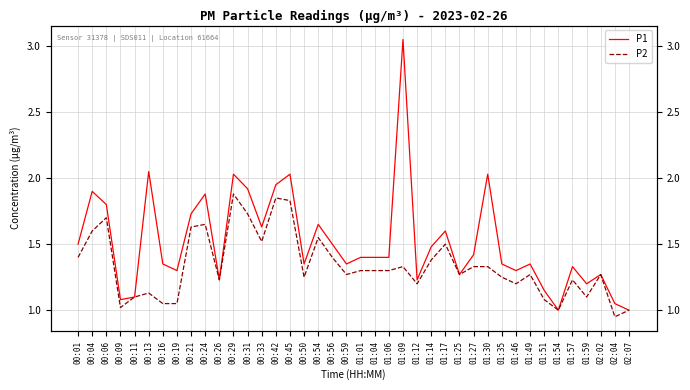

Where is the first local maximum for P1?

00:04